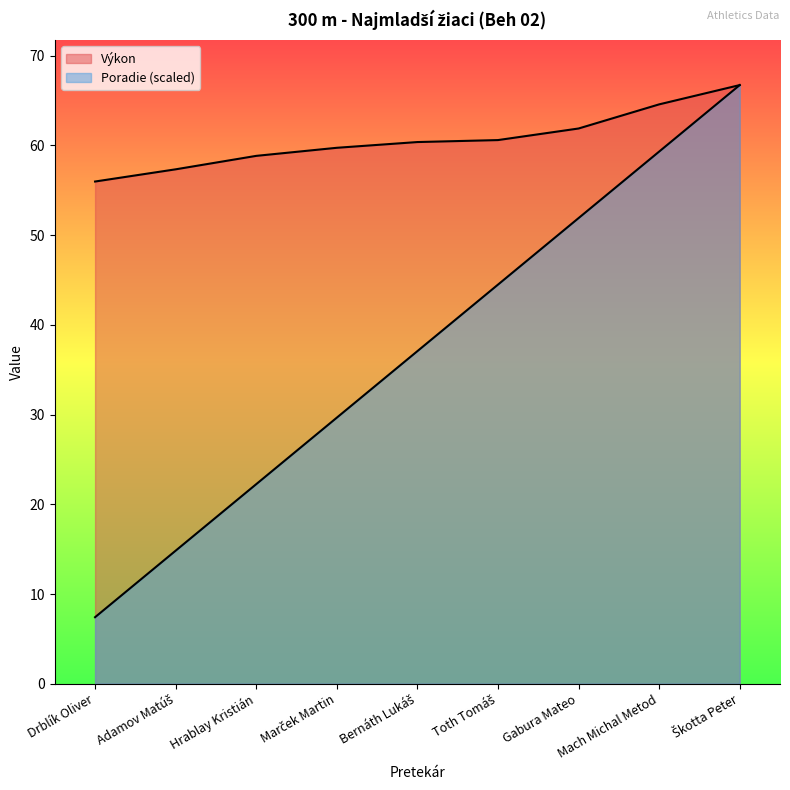

What position from the left is Toth Tomáš?

6